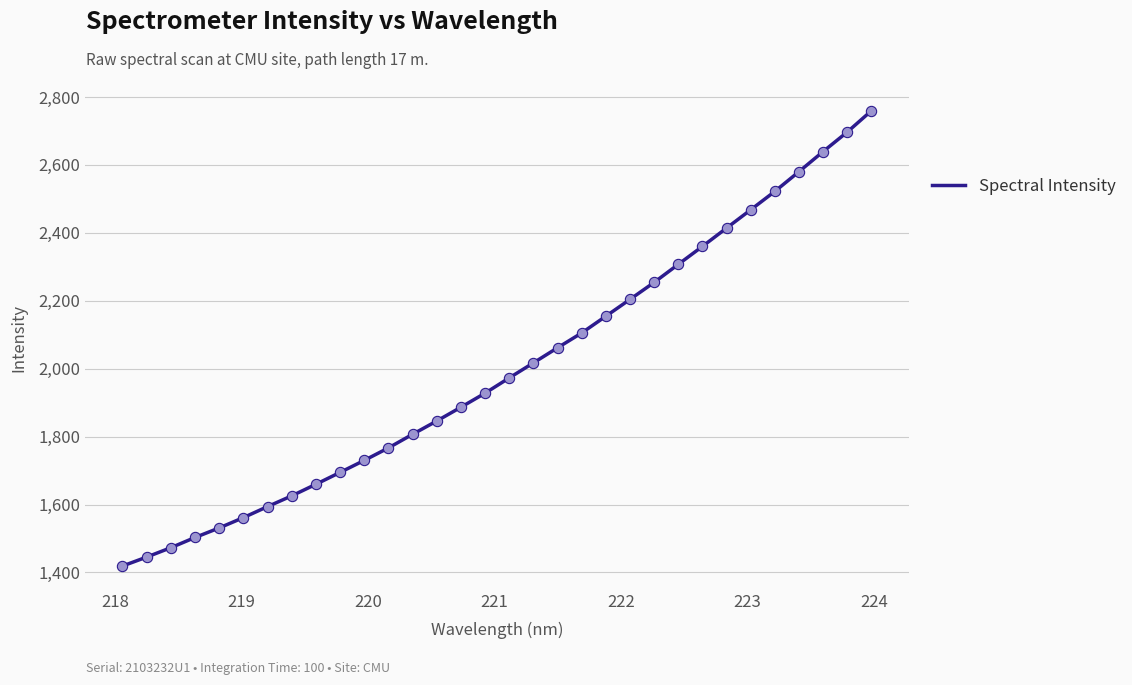

What is the maximum value shown in the chart?

2759.6